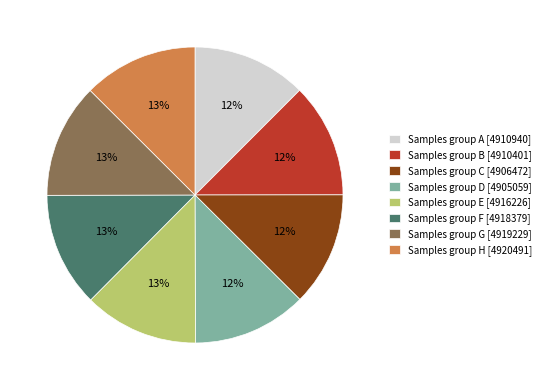

Is the sum of Samples group H [4920491] and Samples group F [4918379] greater than half?

No